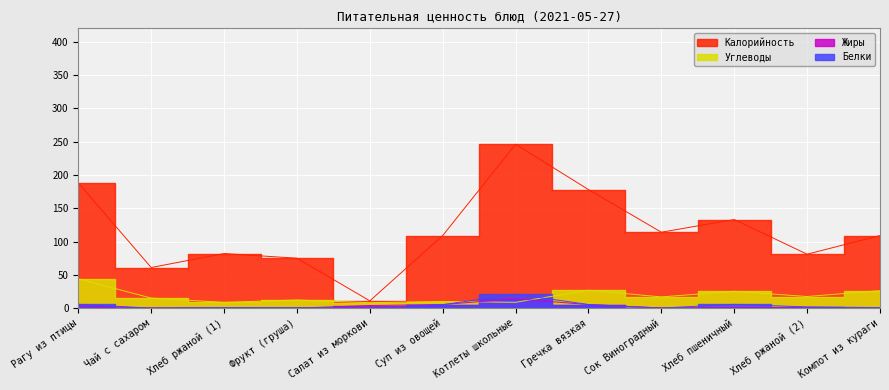

Rank the series at Сок Виноградный from lowest to highest value.

Белки, Жиры, Углеводы, Калорийность